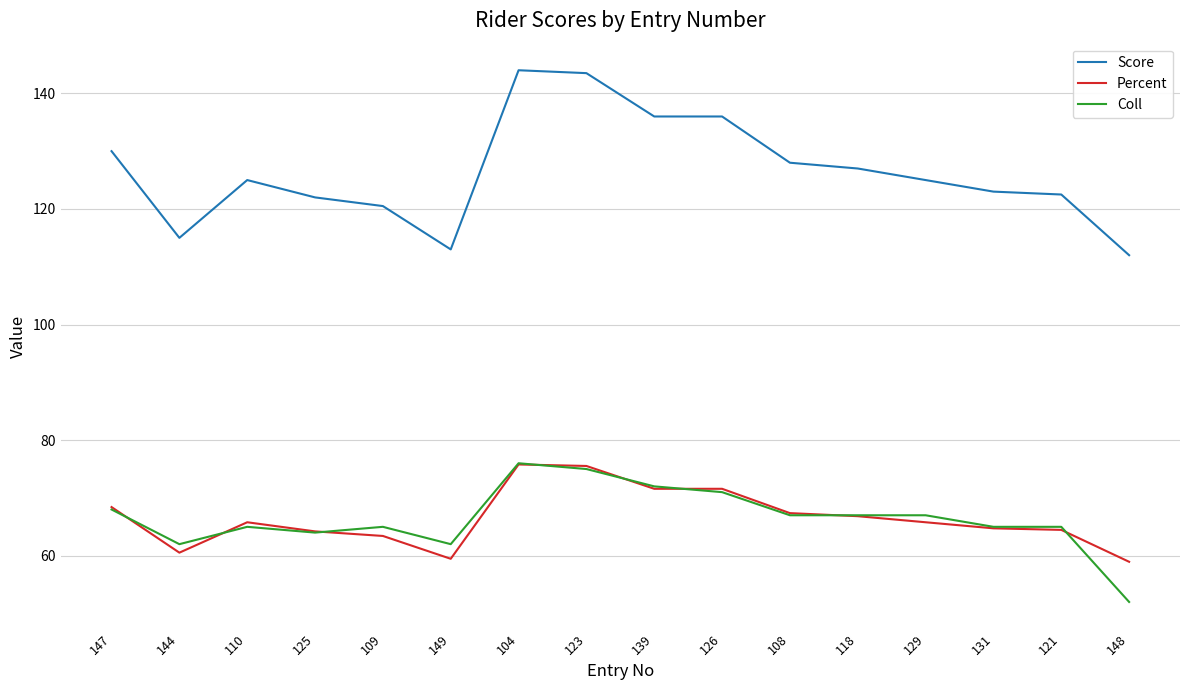

What is the difference between the maximum and second lowest values in the Percent series?

16.3